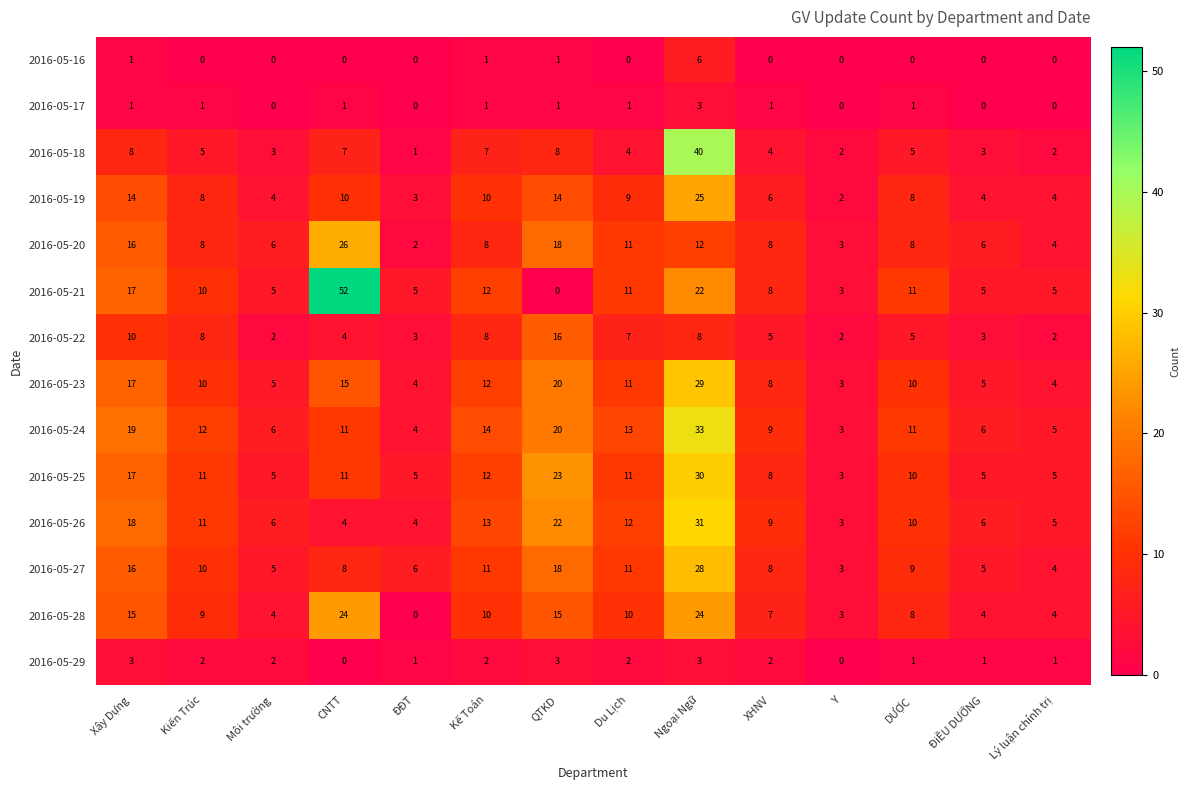

Where does the 2016-05-26 series first go above 10?

Xây Dựng